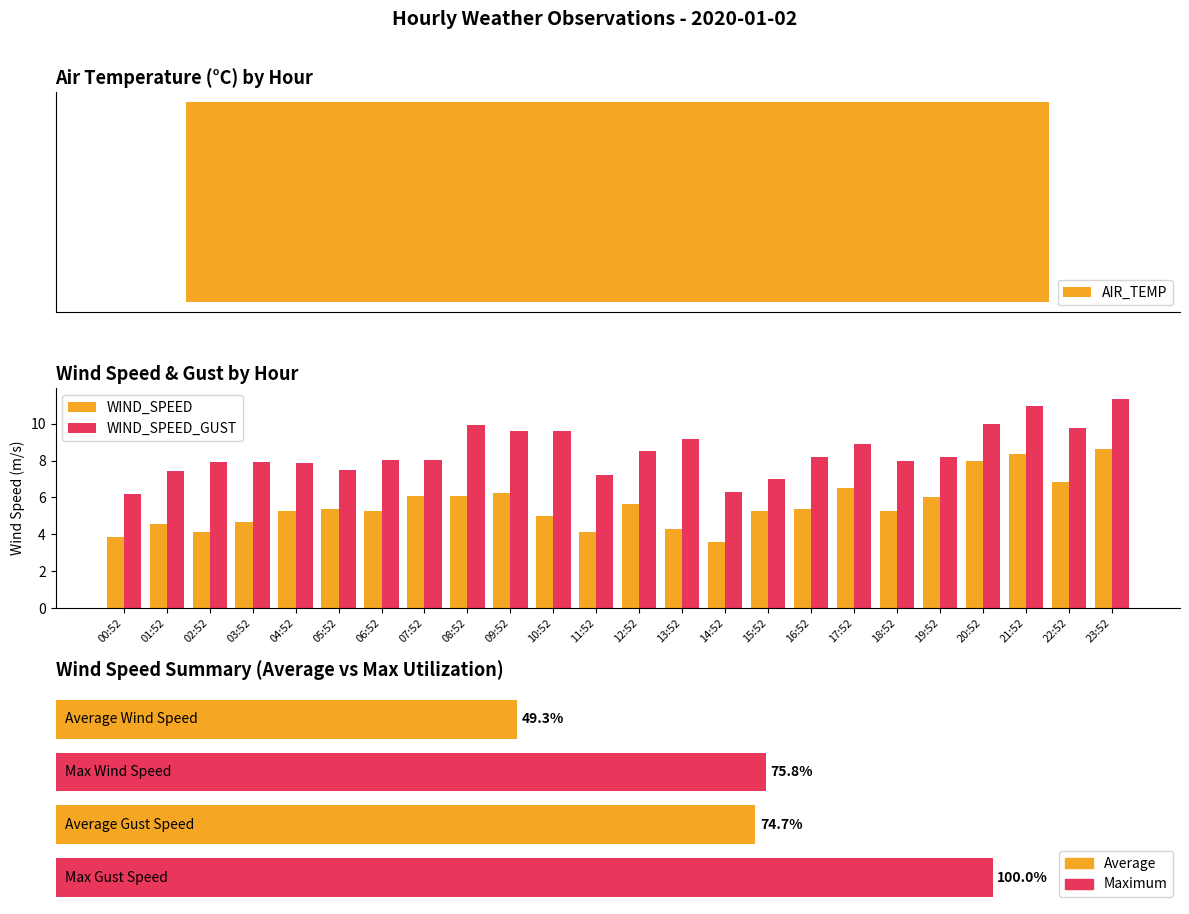

How many values in AIR_TEMP are above zero?

1